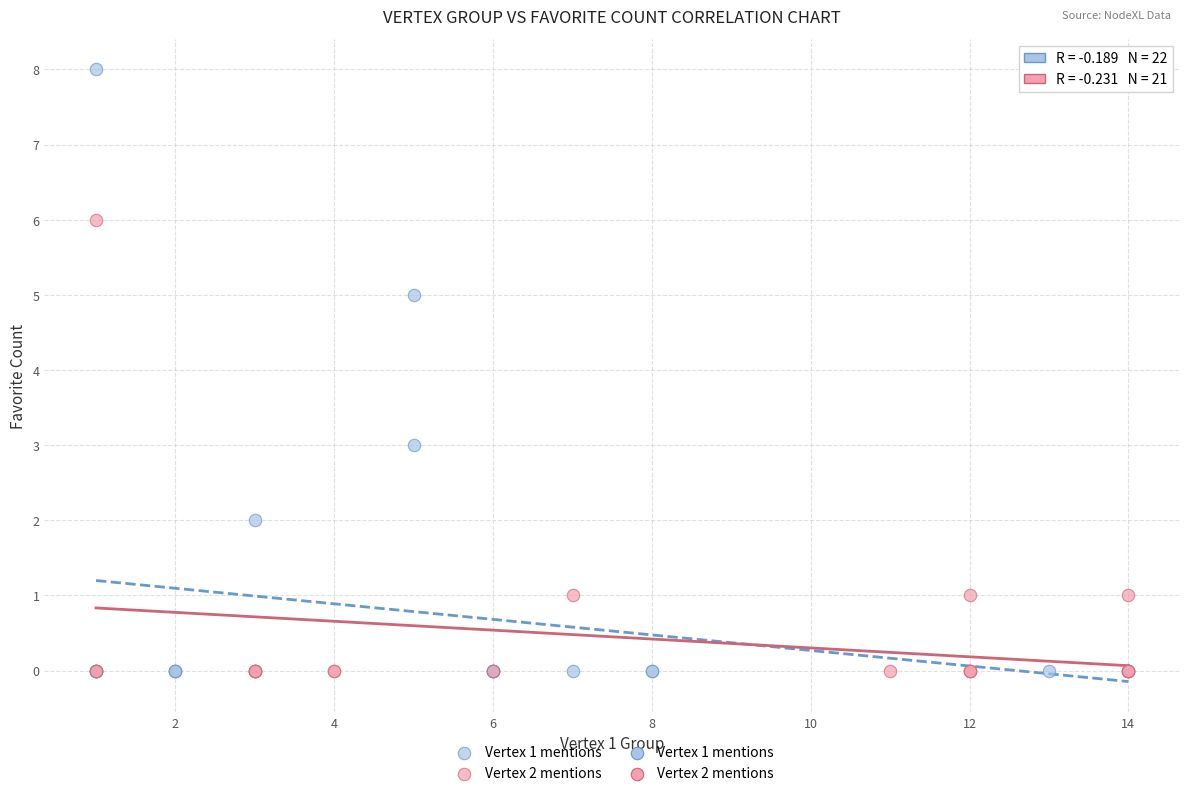

Which series has the widest spread of Y values?

Vertex 1 mentions